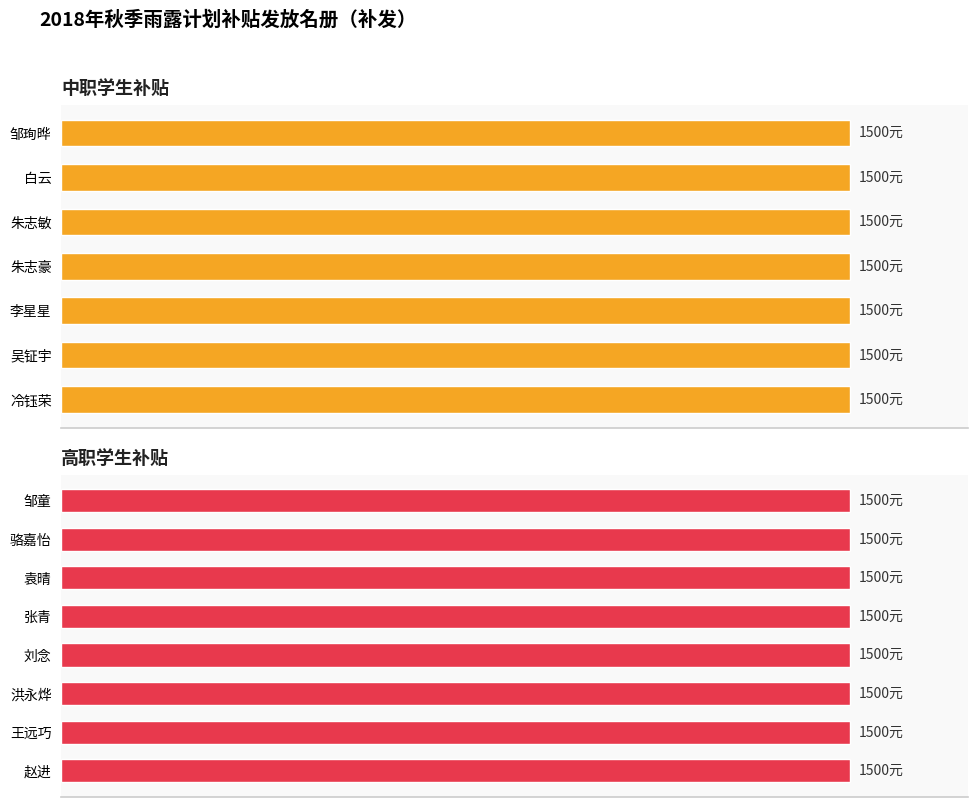

Are the bars horizontal?

Yes